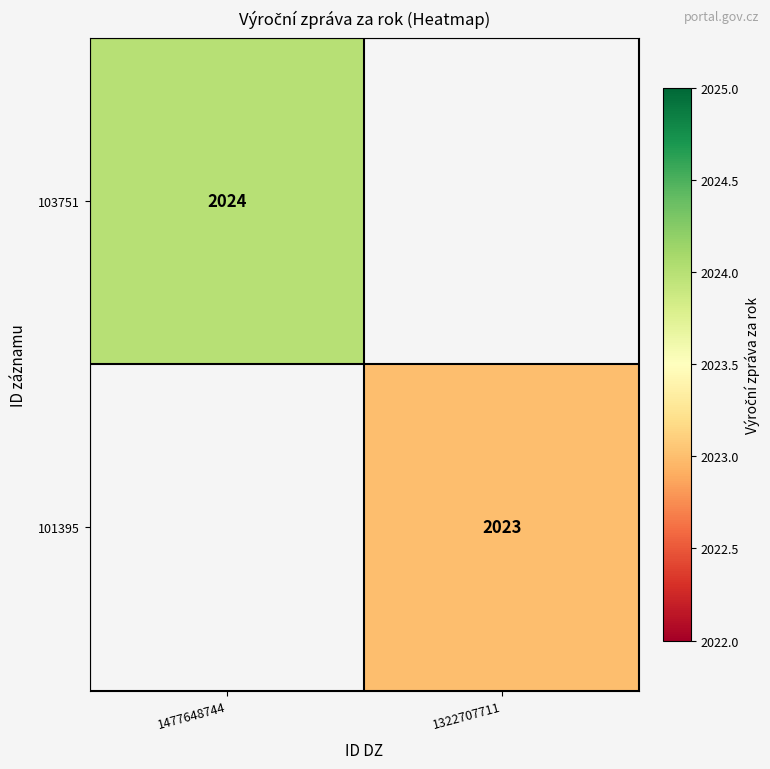

The 103751 series shows 2024 at 1477648744. True or false?

True